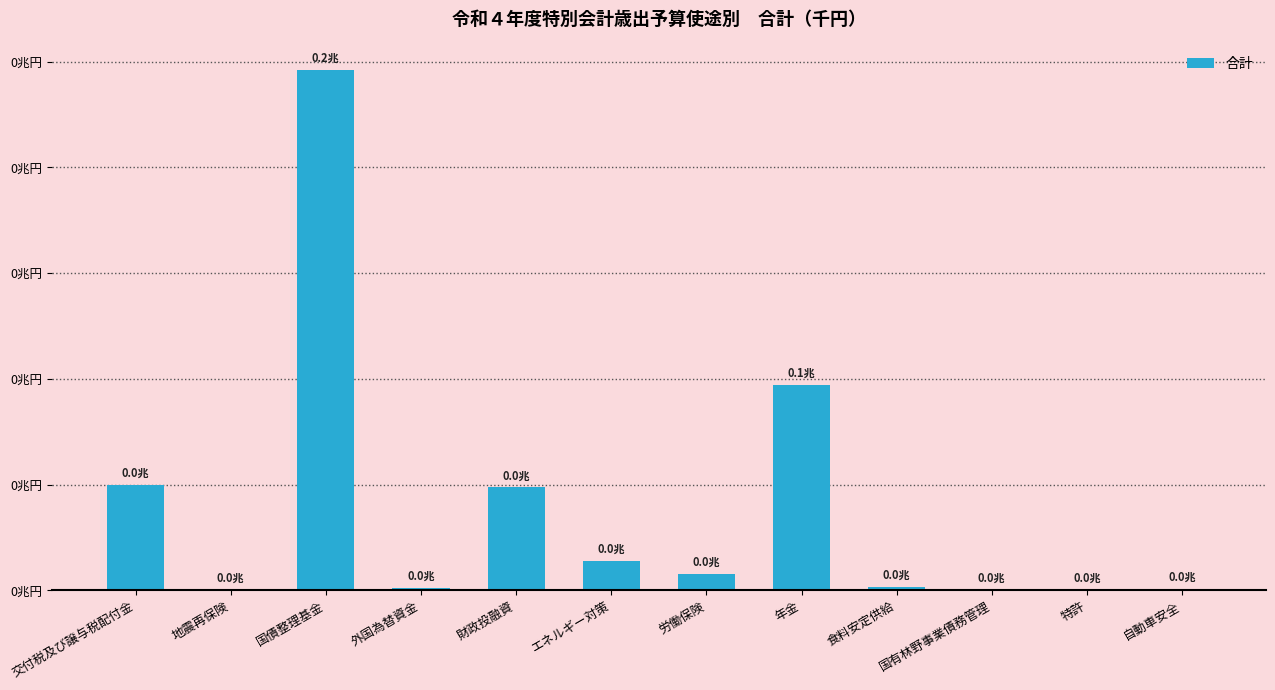

Are the bars horizontal?

No